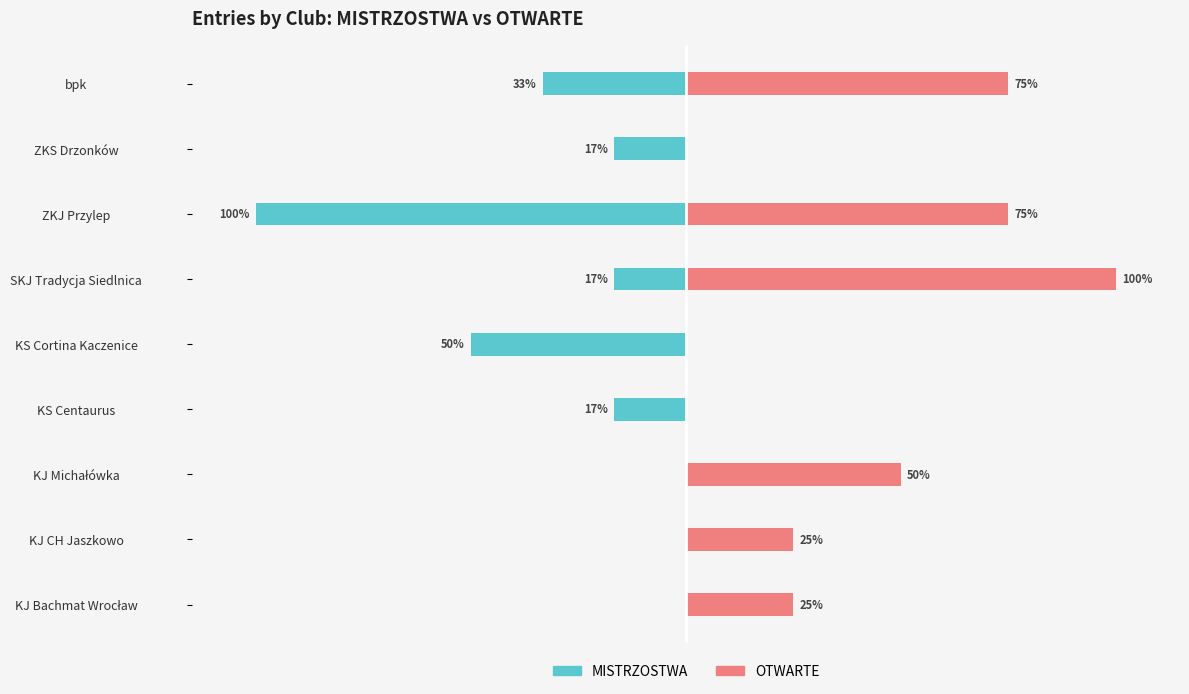

What is the approximate value of OTWARTE at KJ Bachmat Wrocław?

25.0